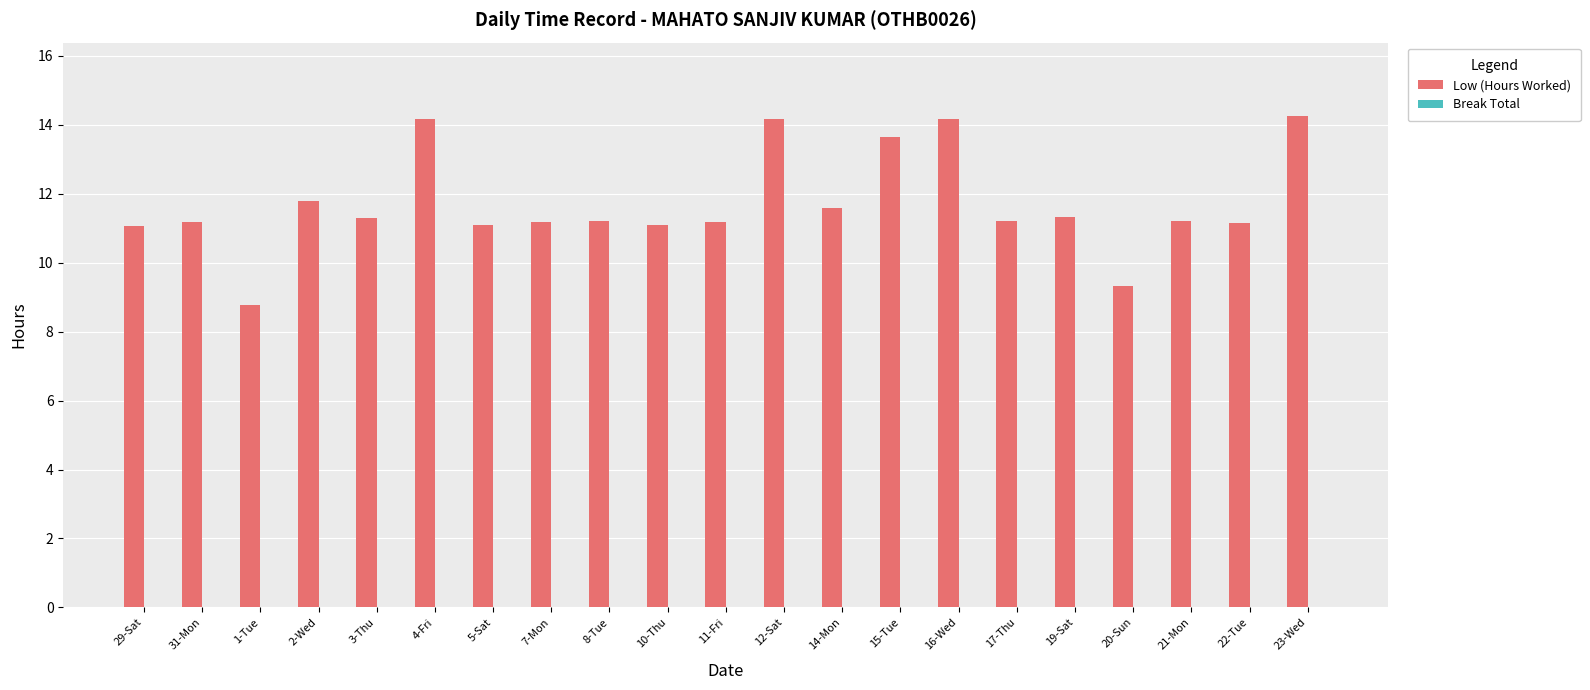

Which label corresponds to the smallest value in the chart?

1-Tue